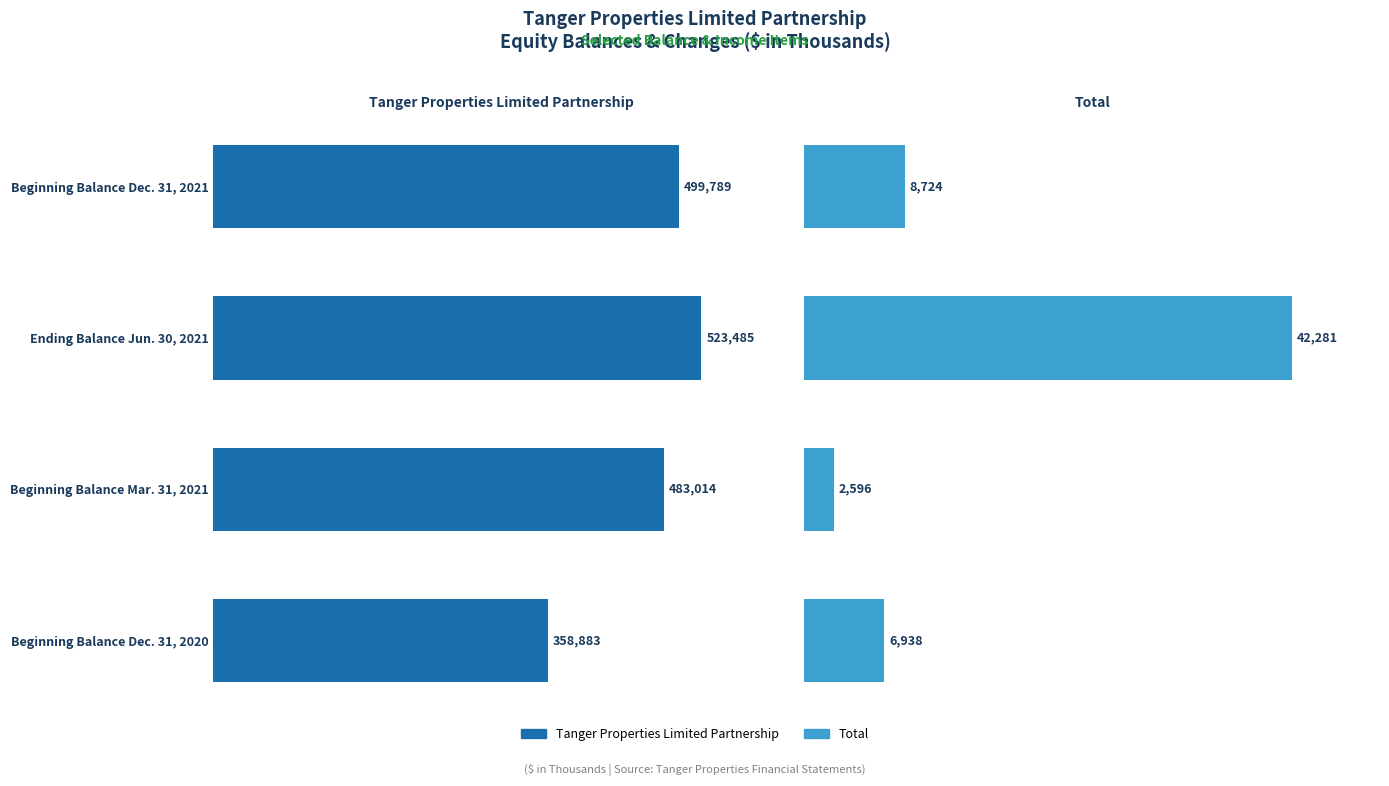

How many data points in Total are less than 8724?

2